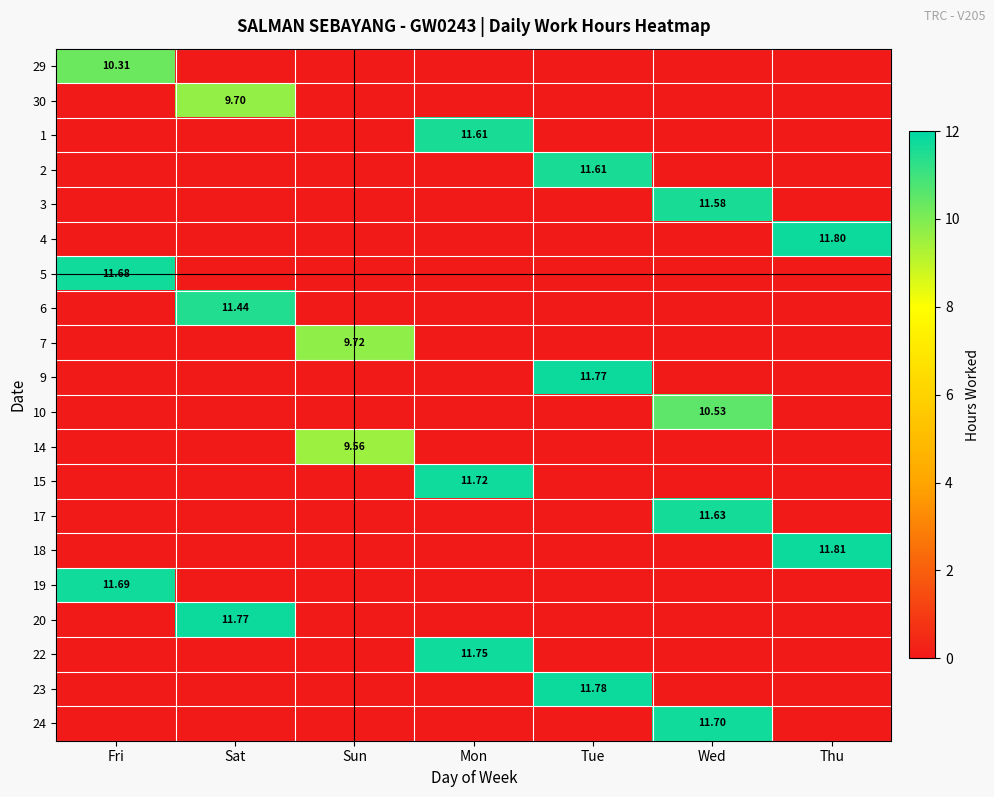

How many data points in 5 are above 0?

1